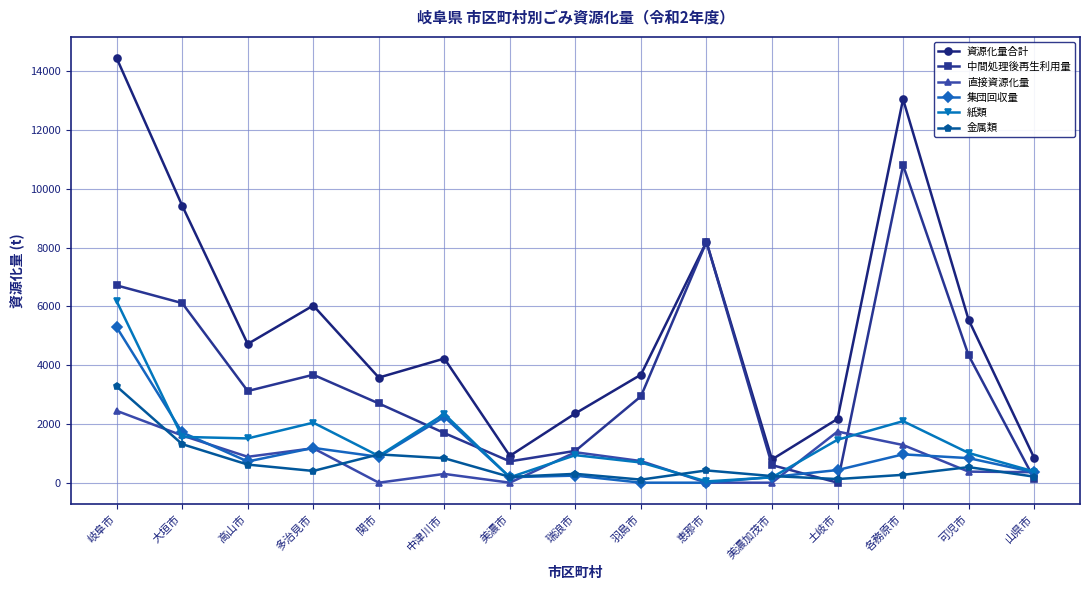

True or false: 集団回収量 and 中間処理後再生利用量 cross at least once.

True